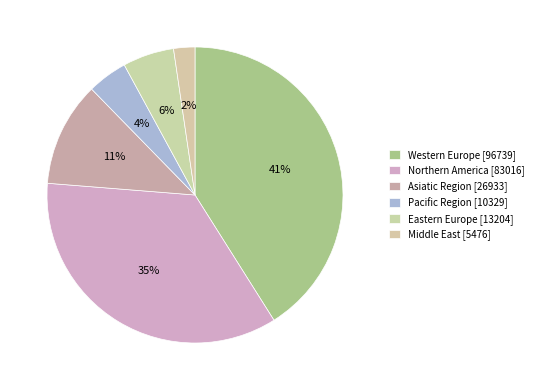

To the nearest percent, what is the difference between the largest and smallest slice percentages?

39%